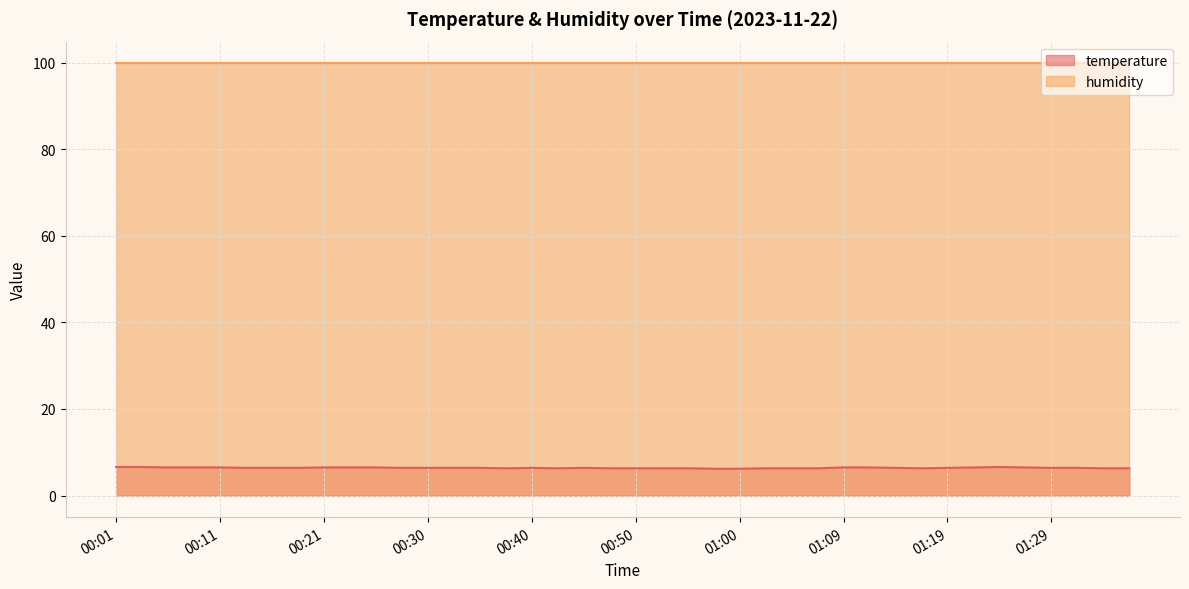

What is the ratio of the value at 00:08 to the value at 00:28?

1.0